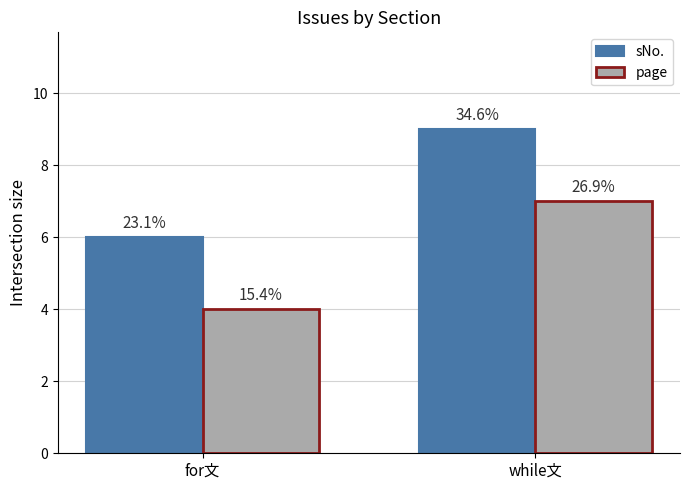

What are all the series names shown in the legend?

sNo., page